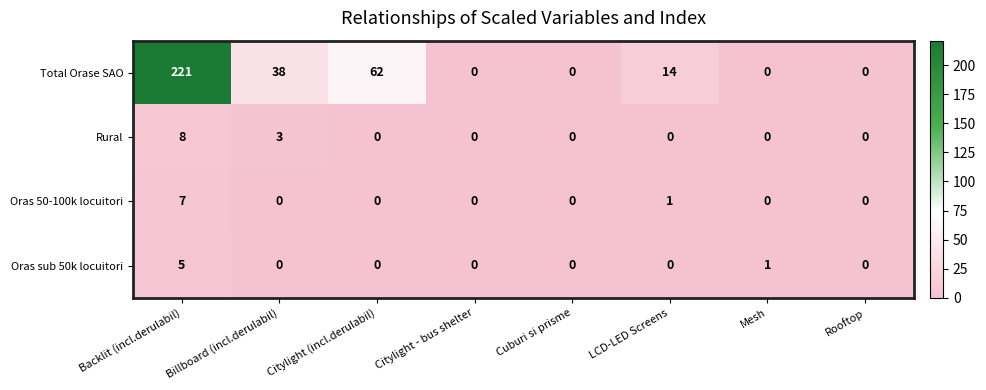

Which category has the highest value across all series?

Backlit (incl.derulabil)